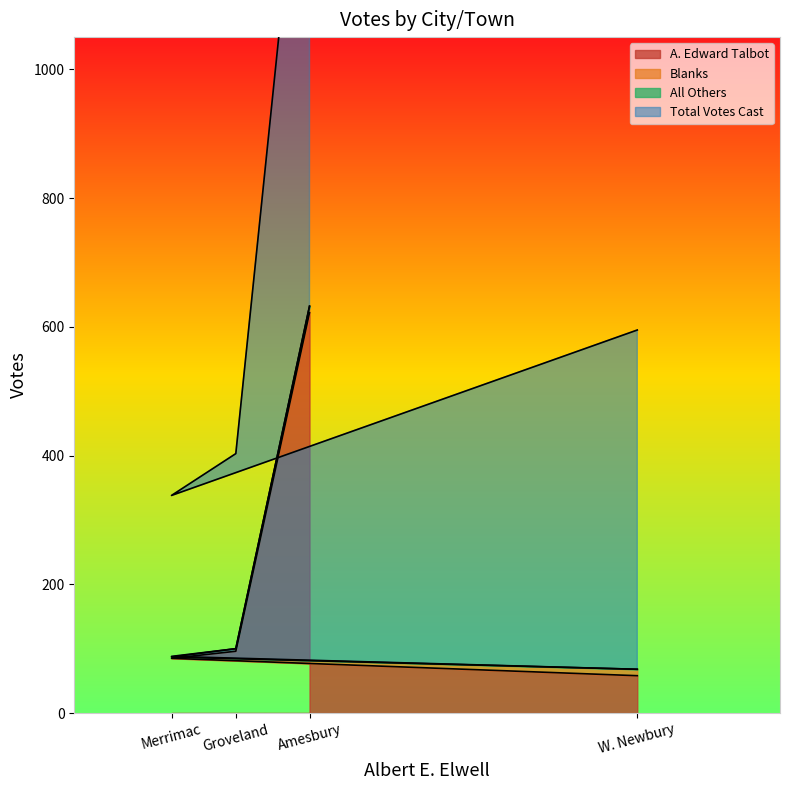

At which category is the sum across all series the highest?

Amesbury